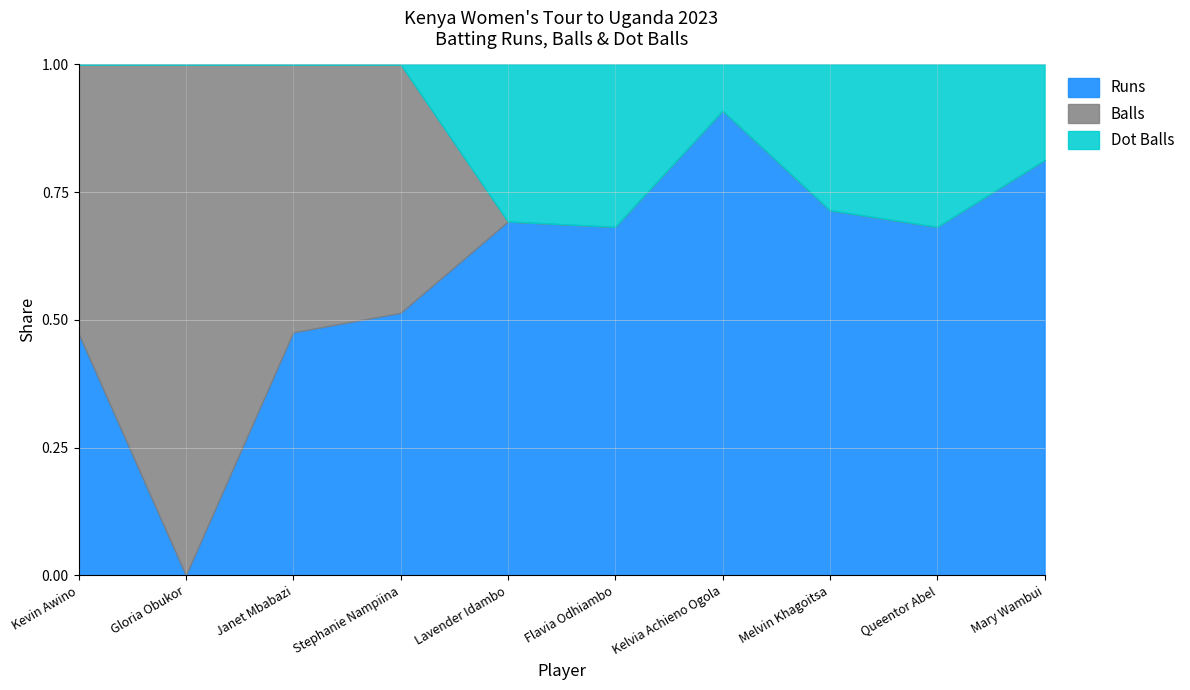

What is the value of the Runs point at the 4th from the left?

19